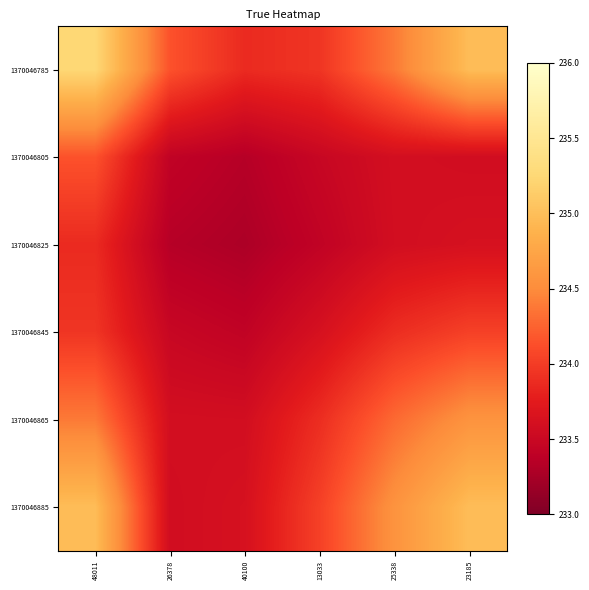

Which label corresponds to the smallest value in the chart?

40100